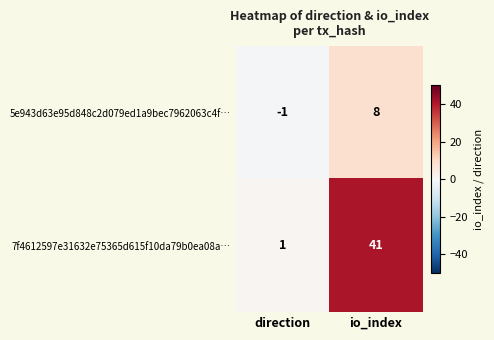

Reading left to right, list all the values displayed in this chart.

5e943d63e95d848c2d079ed1a9bec7962063c4f…: direction=-1	io_index=8
7f4612597e31632e75365d615f10da79b0ea08a…: direction=1	io_index=41